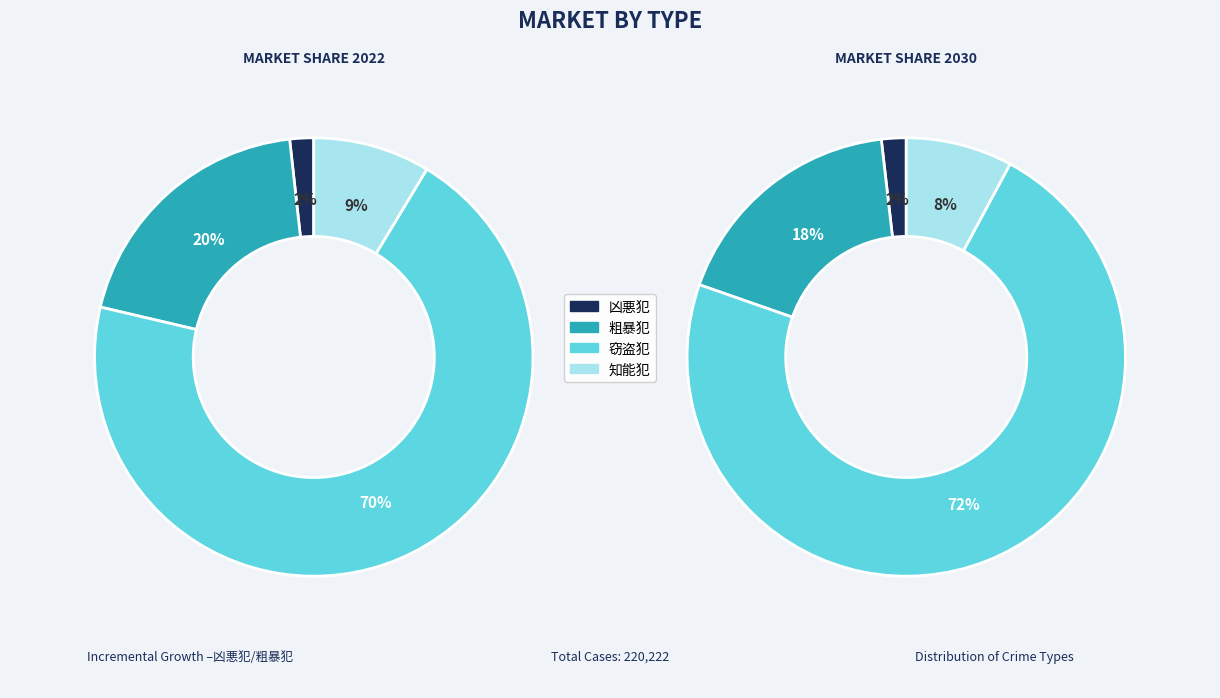

The 凶悪犯 slice represents 2% of the pie. True or false?

True